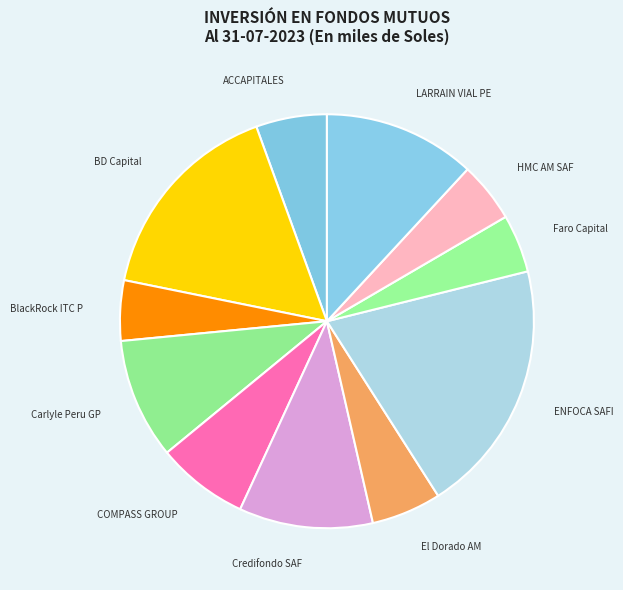

True or false: ACCAPITALES accounts for 14% of the total.

False